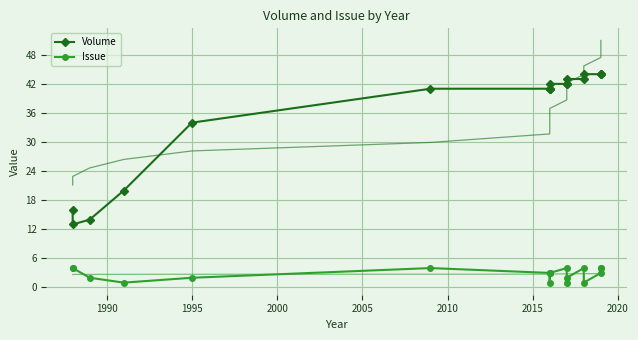

True or false: Issue has a value of 1 at 12.

False